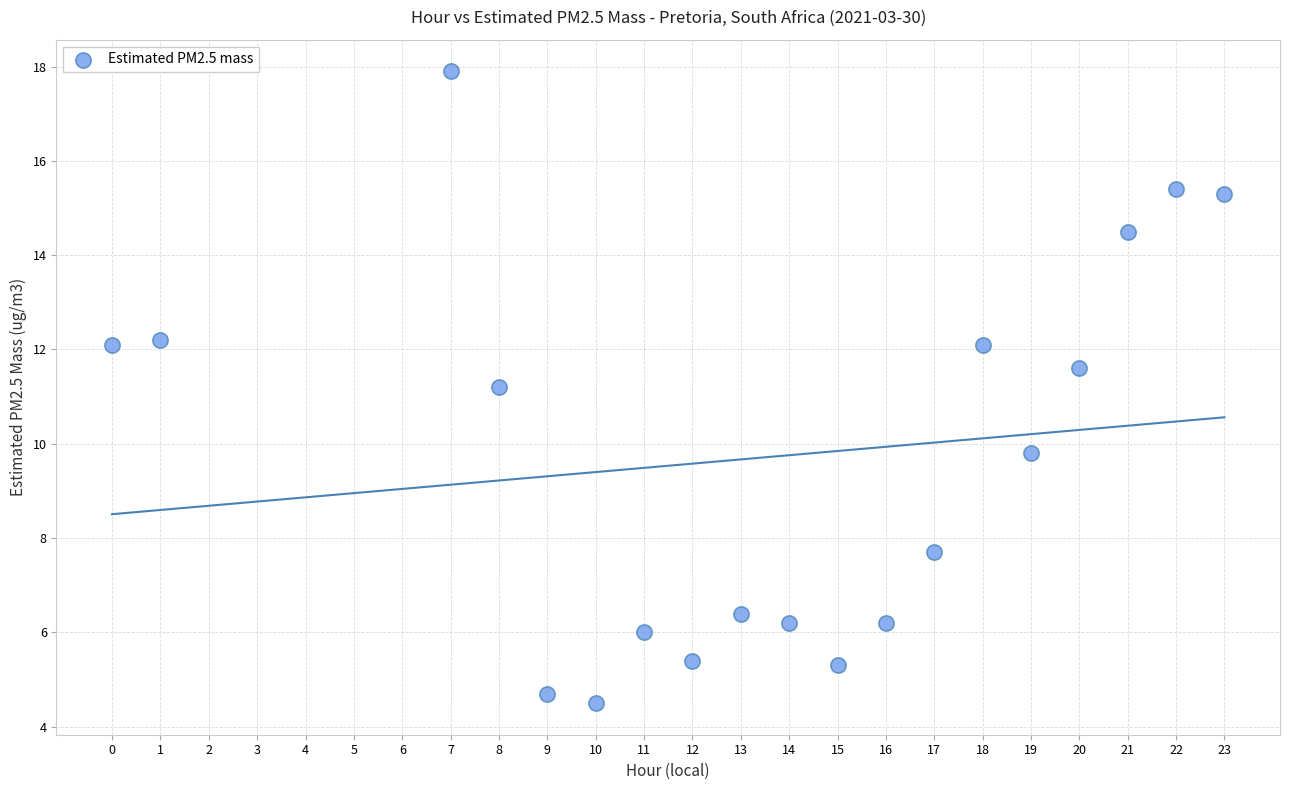

What Y value in the scatter plot is closest to 11?

11.2